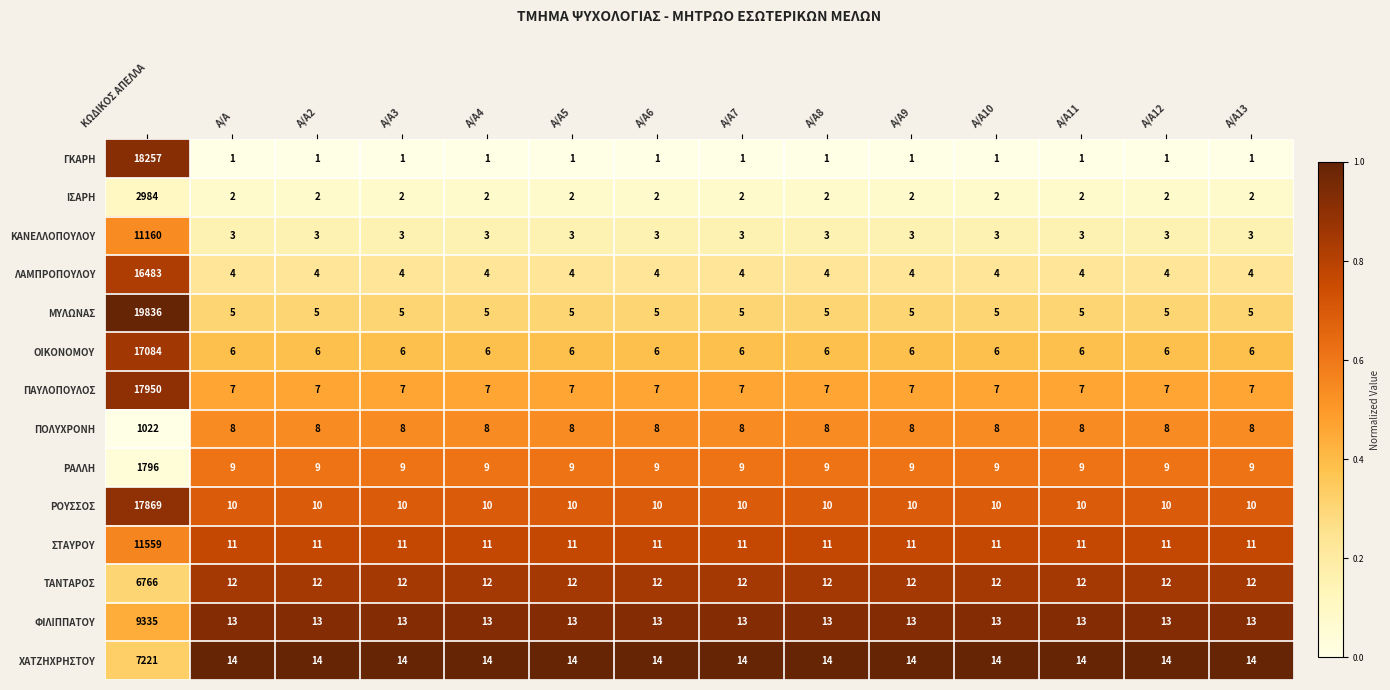

What is the difference between the highest and lowest values at Α/Α11?

13